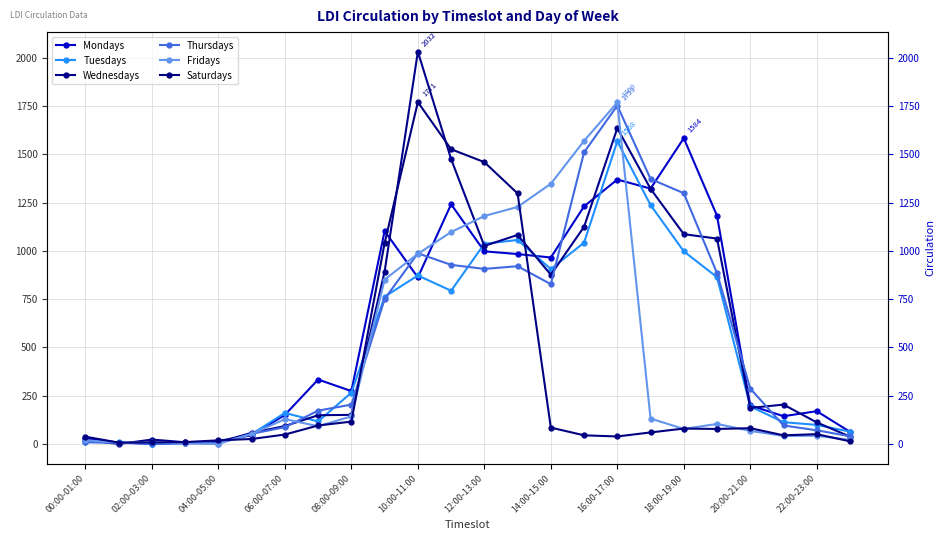

Where is Thursdays nearest to the value 877?

19